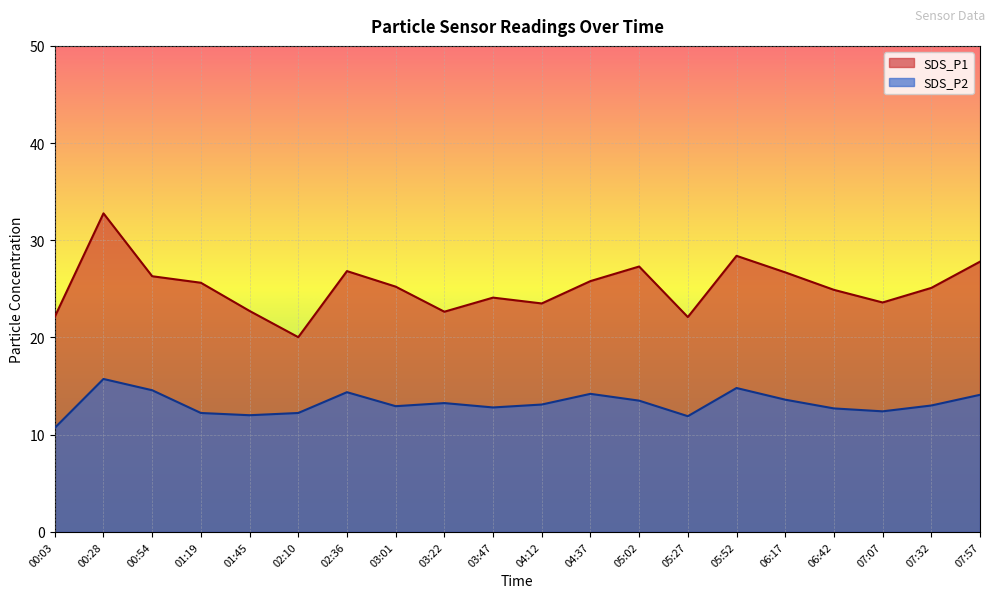

Reading right to left, transcribe all the data shown in this chart.

SDS_P1: 27.8	25.1	23.6	24.9	26.7	28.4	22.1	27.3	25.8	23.5	24.1	22.6	25.2	26.8	20.0	22.7	25.6	26.3	32.8	22.1
SDS_P2: 14.1	13.0	12.4	12.7	13.6	14.8	11.9	13.5	14.2	13.1	12.8	13.2	12.9	14.4	12.2	12.0	12.2	14.6	15.7	10.7